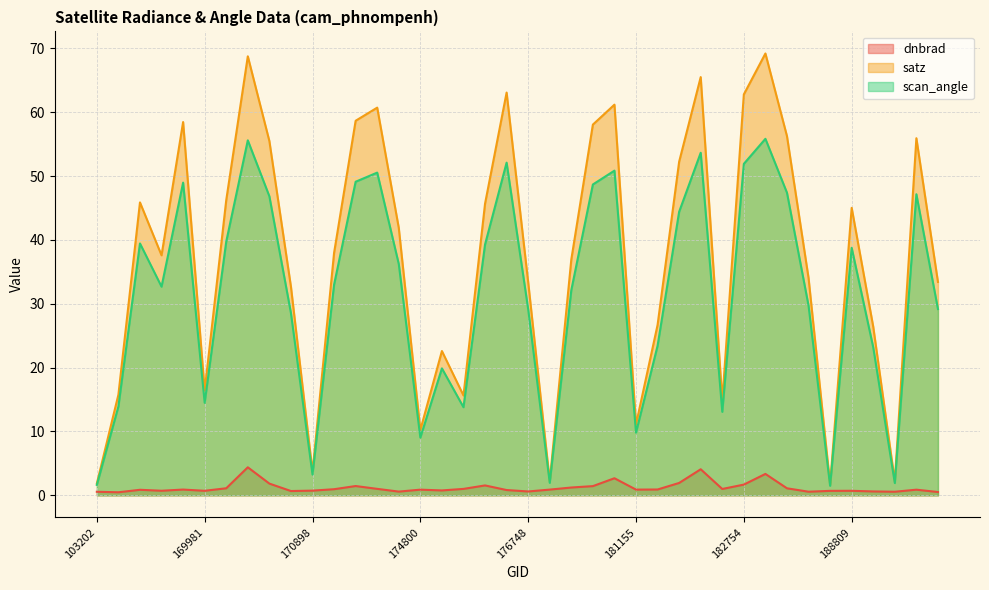

What is the value of the satz point at the 18th from the left?

15.6